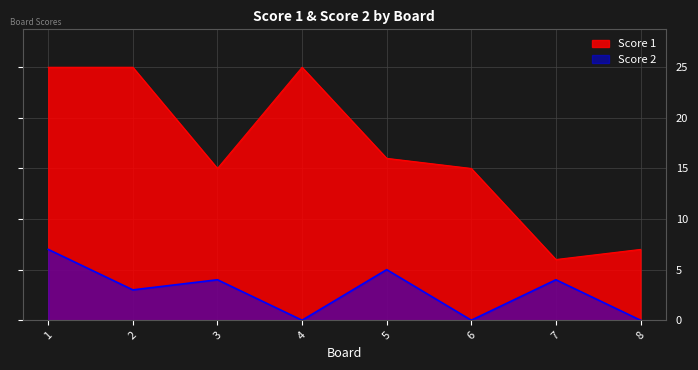

What is the value of the Score 2 point at the 2nd from the left?

3